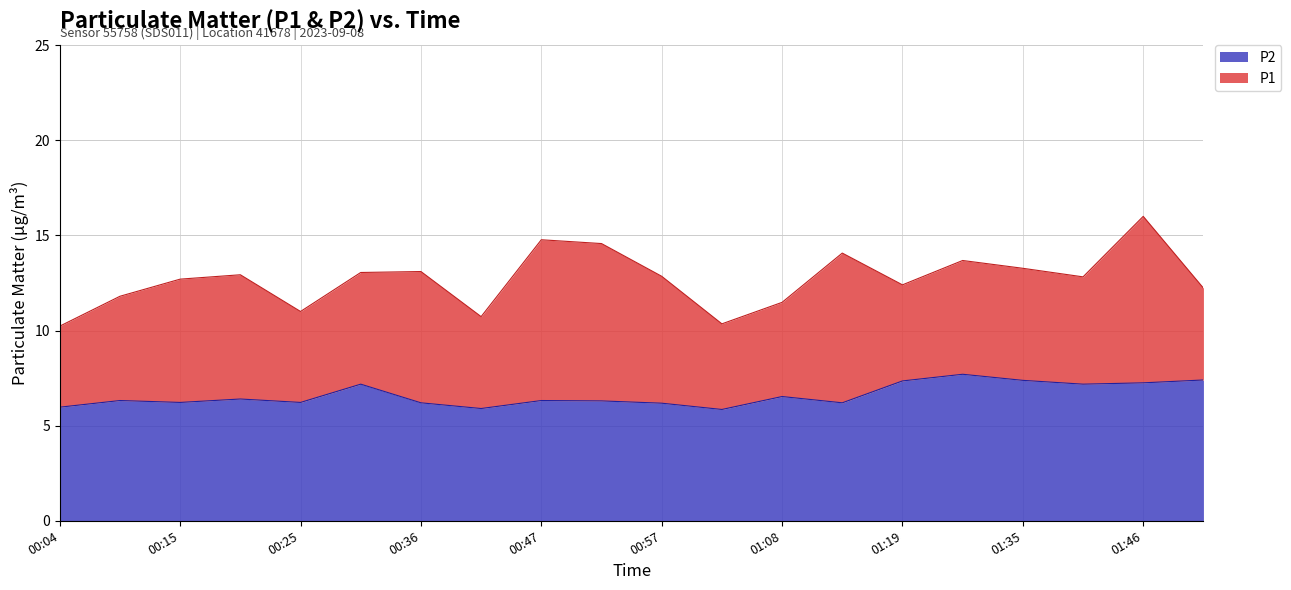

The value of P1 at 01:41 is 12.8. True or false?

True